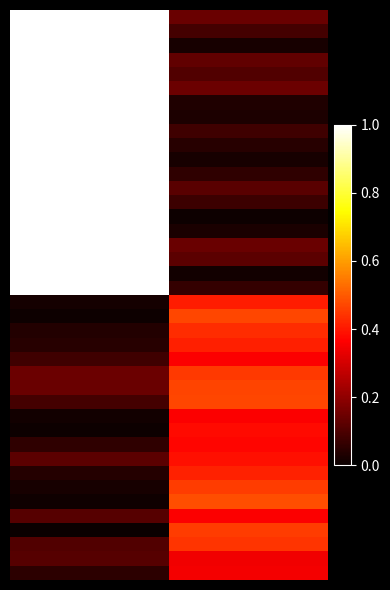

At how many categories does at least one series exceed 0?

2